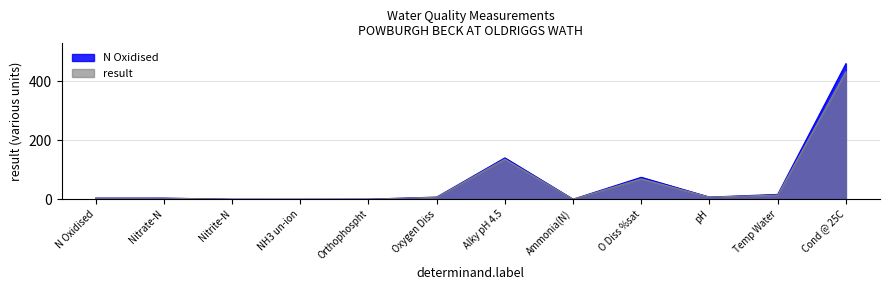

Reading left to right, list all the values displayed in this chart.

N Oxidised: N Oxidised=3.9	Nitrate-N=3.8	Nitrite-N=0.0	NH3 un-ion=0.0	Orthophospht=0.2	Oxygen Diss=7.3	Alky pH 4.5=140.0	Ammonia(N)=0.0	O Diss %sat=74.2	pH=7.2	Temp Water=16.3	Cond @ 25C=459.0
result: N Oxidised=3.3	Nitrate-N=3.4	Nitrite-N=0.0	NH3 un-ion=0.0	Orthophospht=0.2	Oxygen Diss=6.7	Alky pH 4.5=135.8	Ammonia(N)=0.0	O Diss %sat=69.0	pH=7.1	Temp Water=14.2	Cond @ 25C=431.5